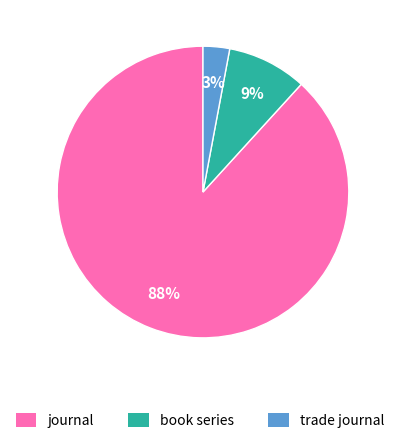

Is there a majority slice in this chart?

Yes